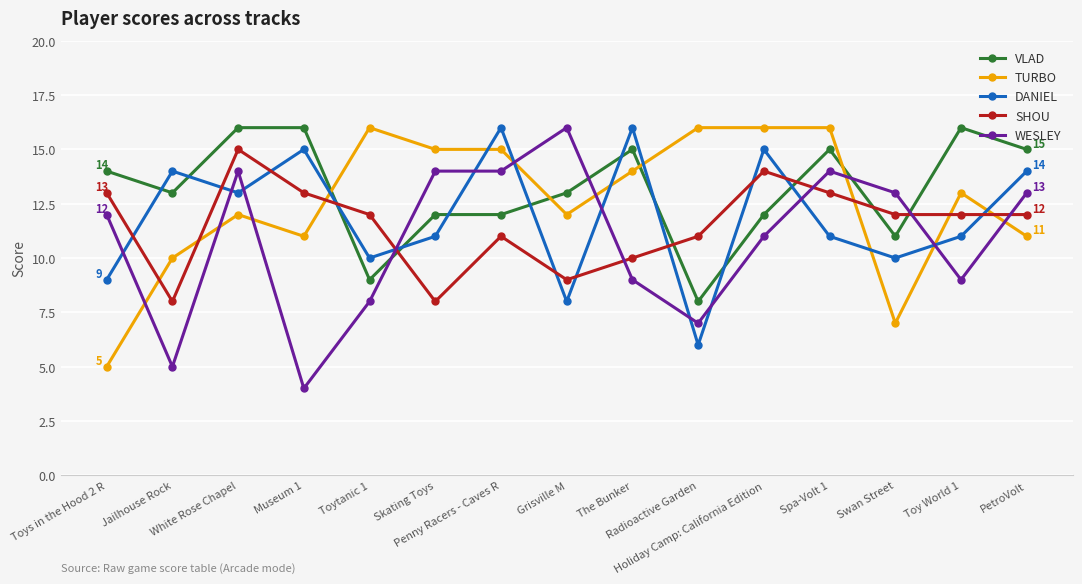

What is the value of the SHOU point at the 9th from the left?

10